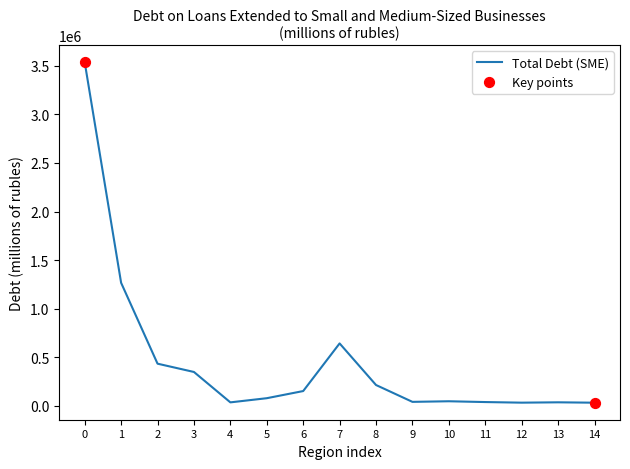

Is it true that the value at 0 is 3536214?

True